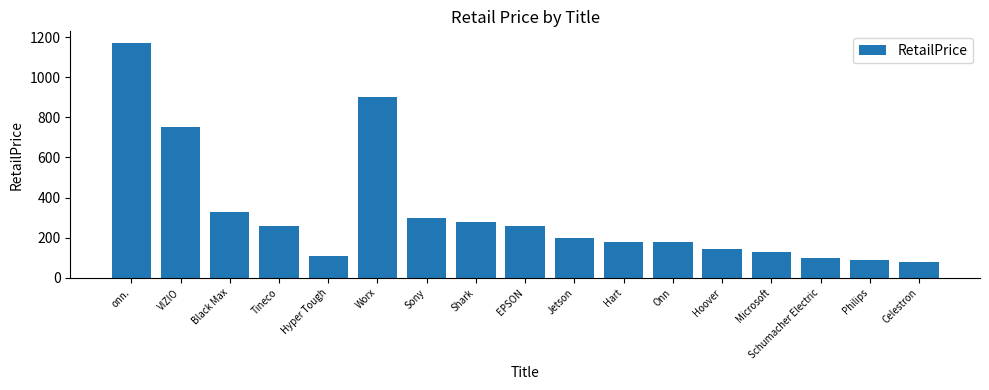

What is the greatest value displayed?

1170.0